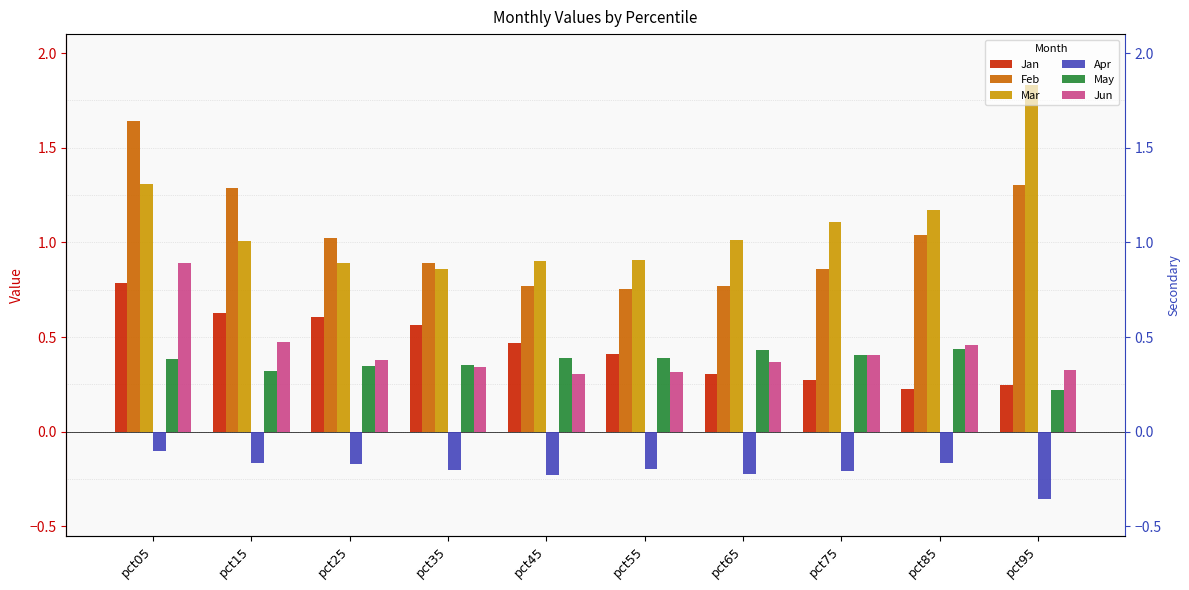

What is the difference between the highest and lowest values at pct65?

1.2